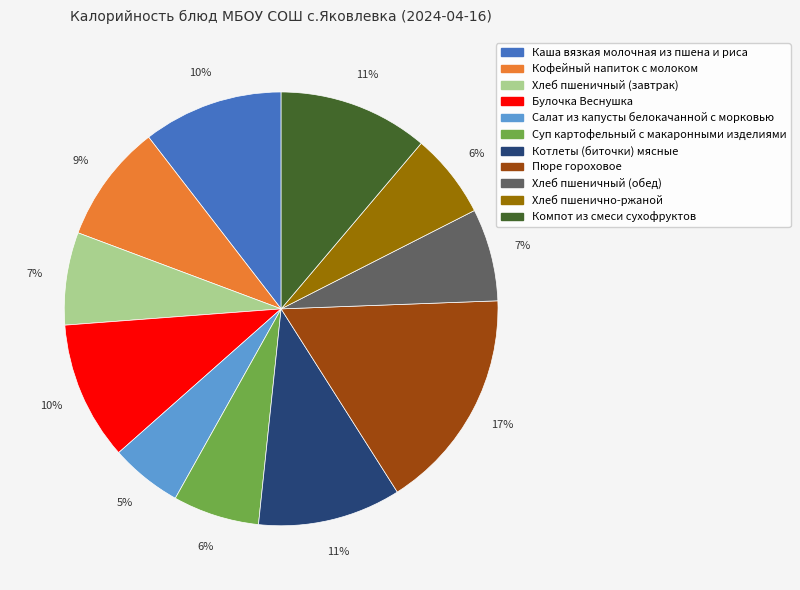

Is there a majority slice in this chart?

No